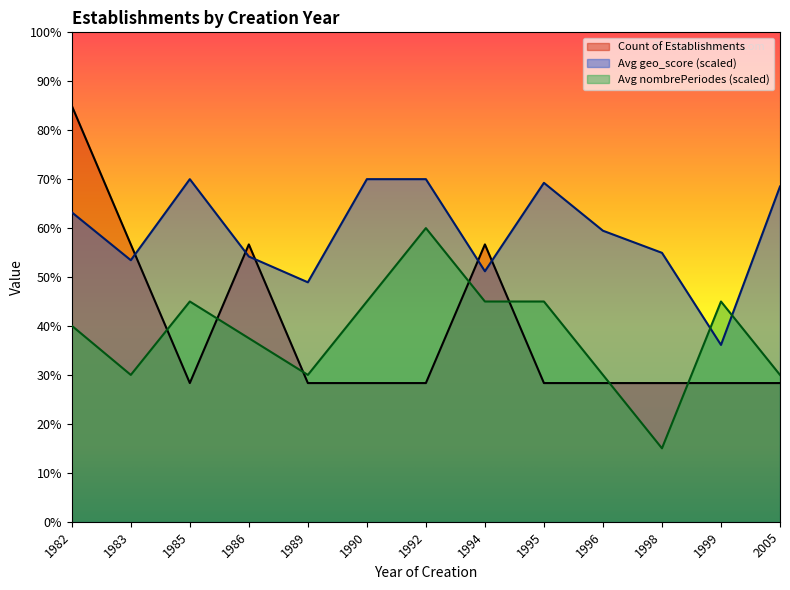

How many data points in Avg geo_score are above 59?

7